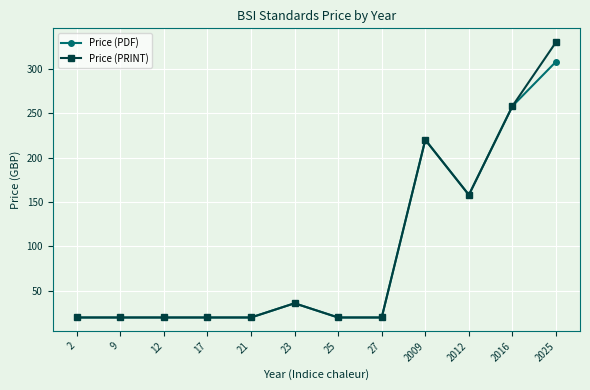

How many lines are shown in the chart?

2